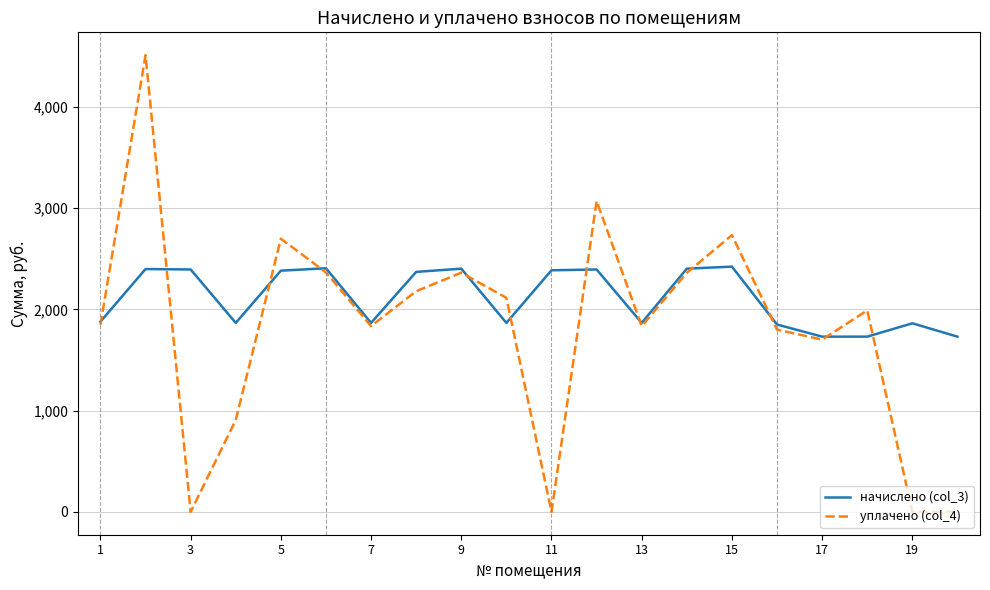

Is this an area chart (filled region under the line)?

No